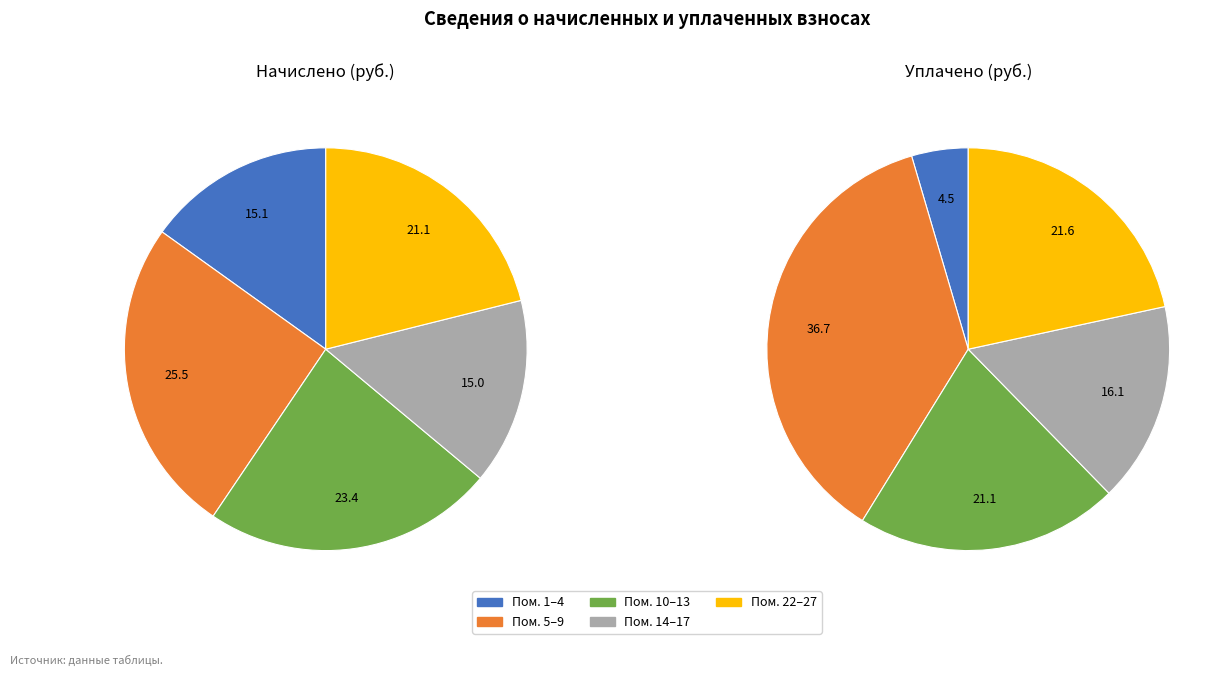

Is there any slice that represents more than half of the pie?

No